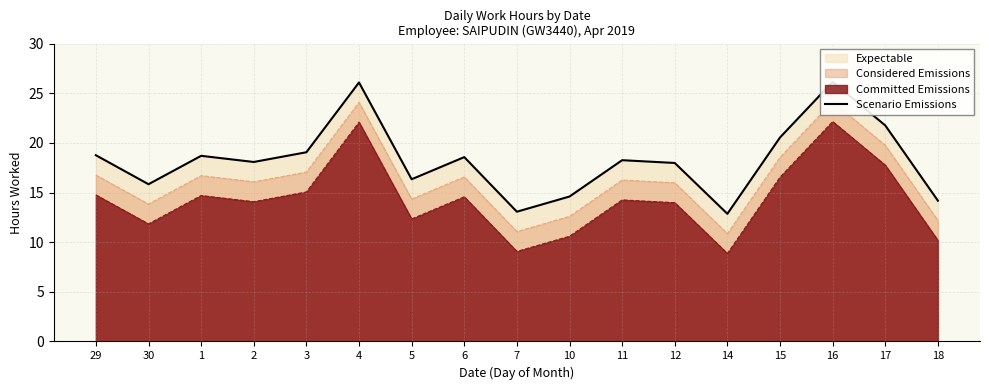

What is the sum of the values at 1 and 11?

37.0